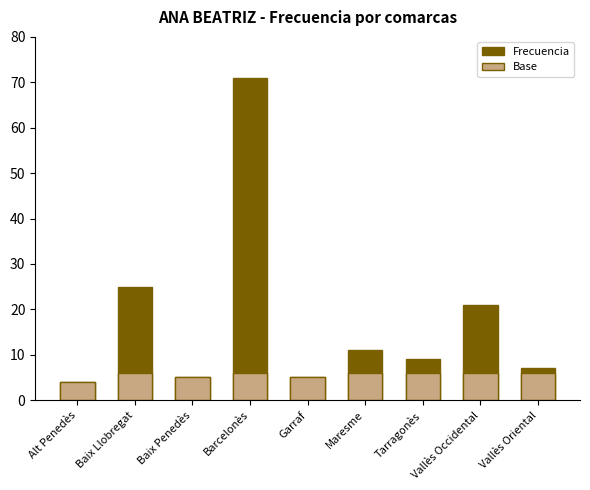

The value of Base at Tarragonès is 1. True or false?

False